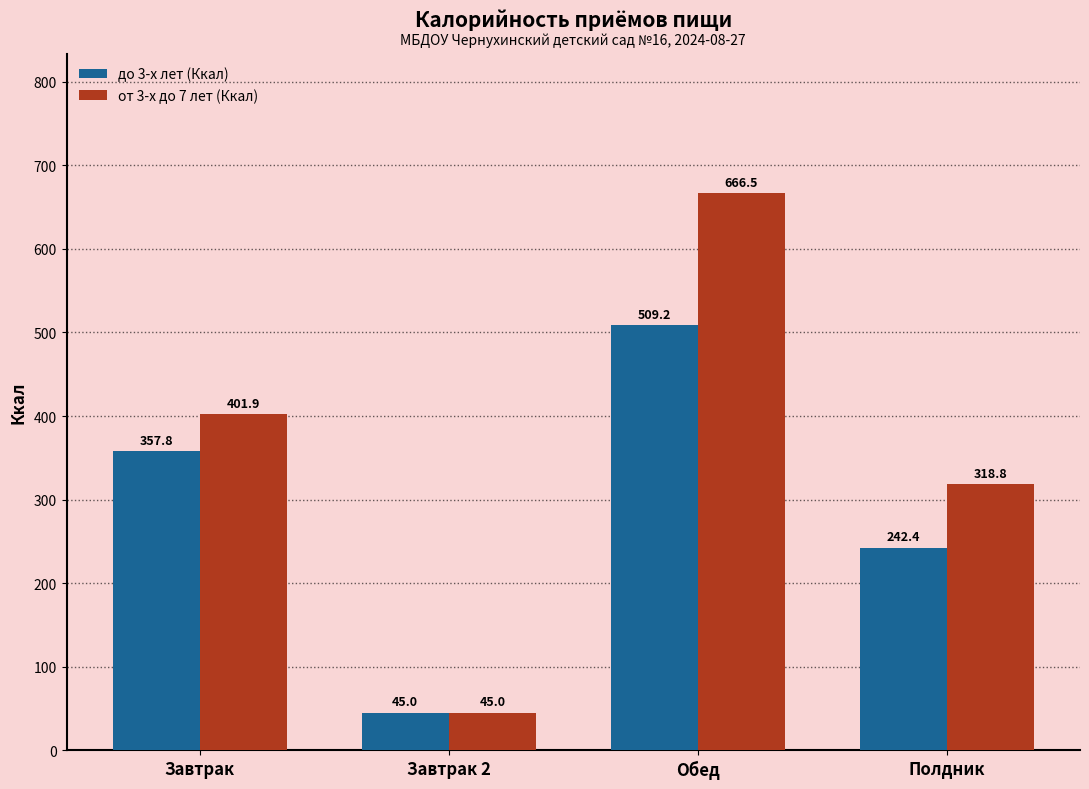

Which series has the largest range (max minus min)?

от 3-х до 7 лет (Ккал)